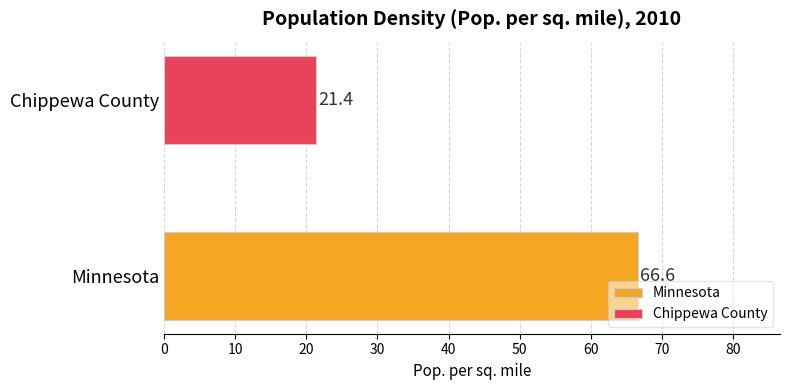

Which series has the widest spread of values?

Minnesota